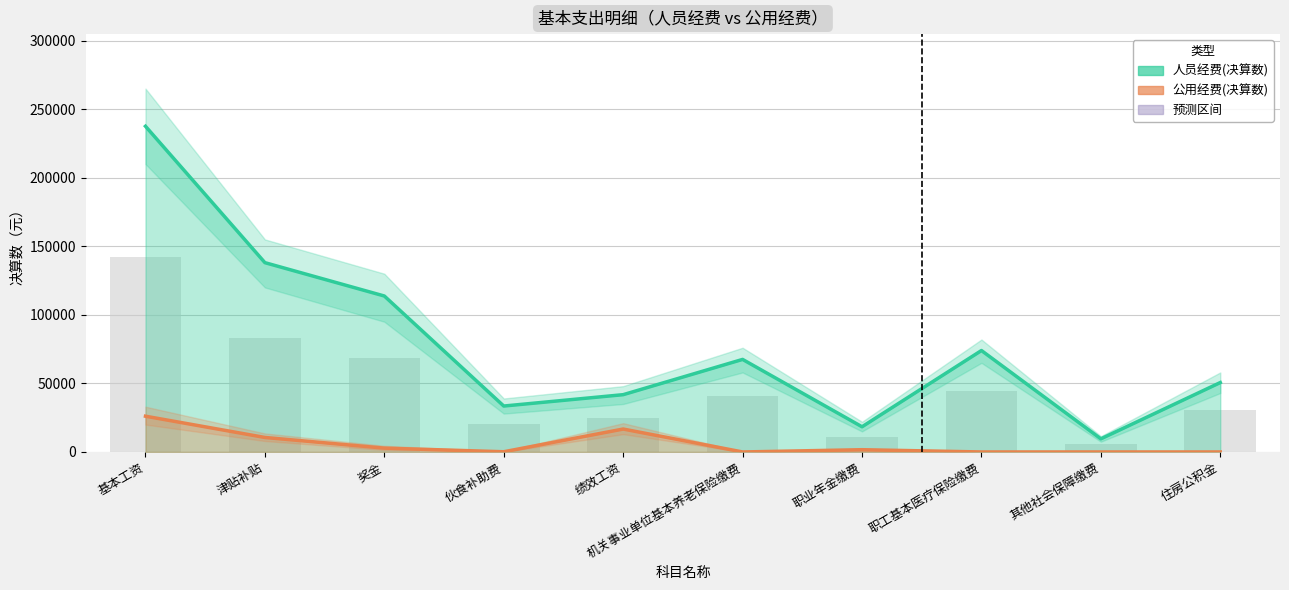

What is the difference between the maximum and second lowest values in the 人员经费(决算数) series?

219182.0